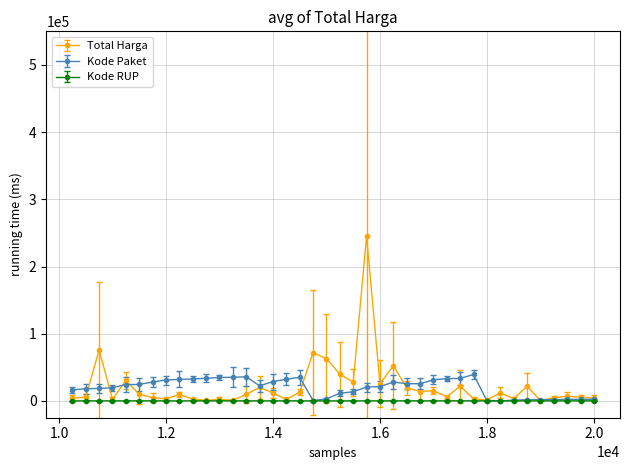

What is the value of the Kode Paket point at the 22nd from the left?

13652.7